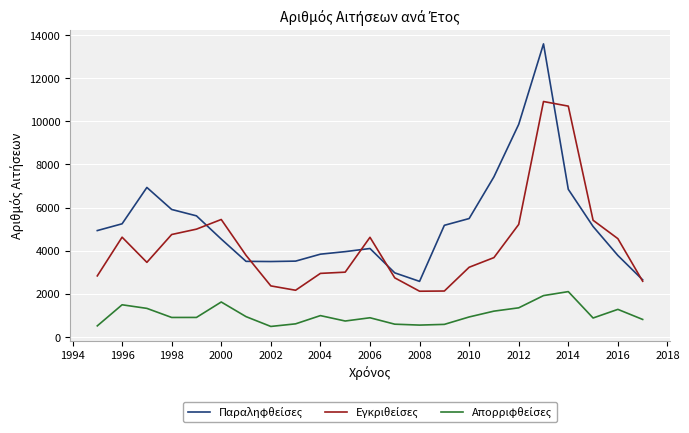

What is the smallest value displayed?

486